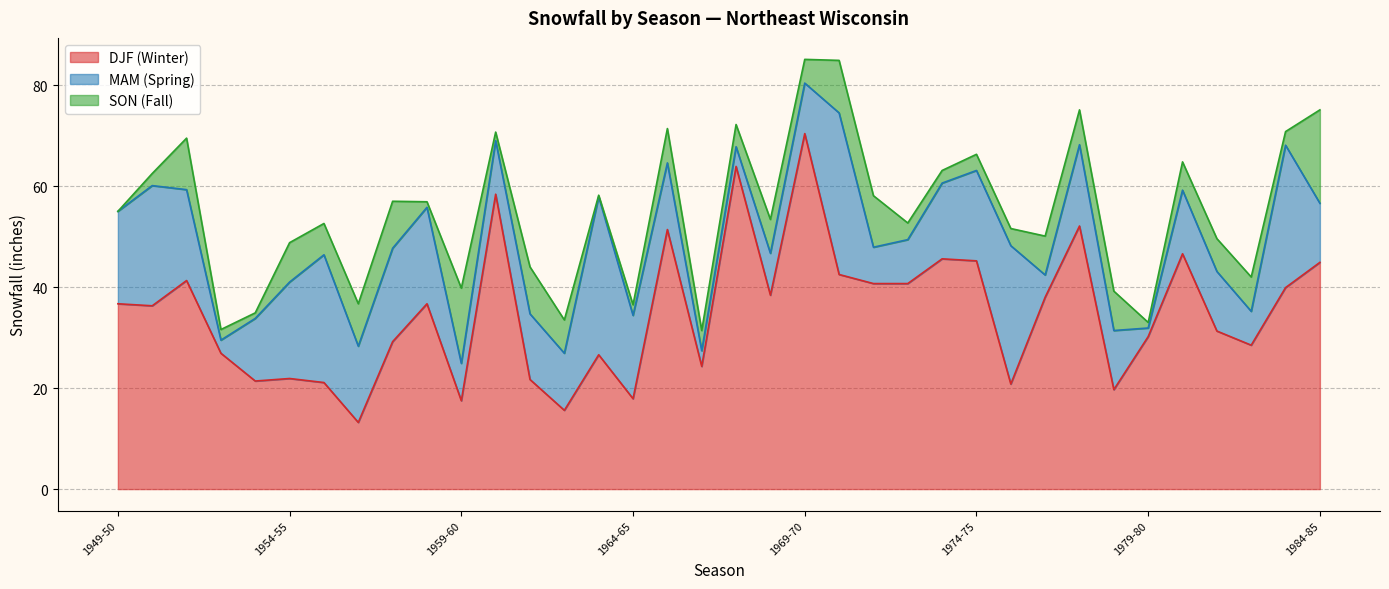

How many values in the SON (Fall) series exceed 6?

18